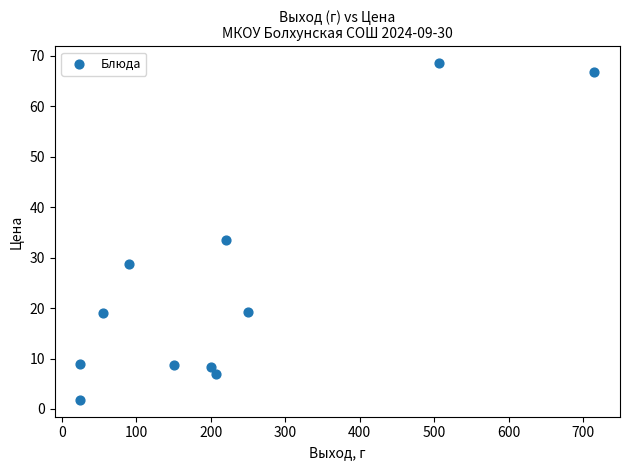

What is the average X value?

222.2